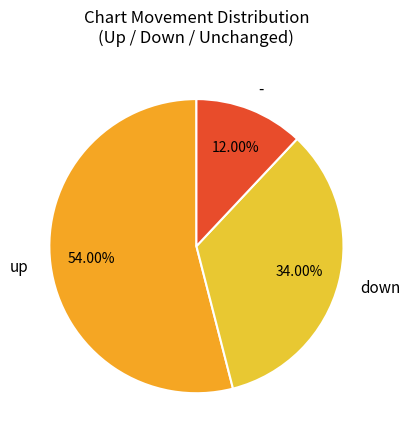

What is the largest slice in the pie chart?

up